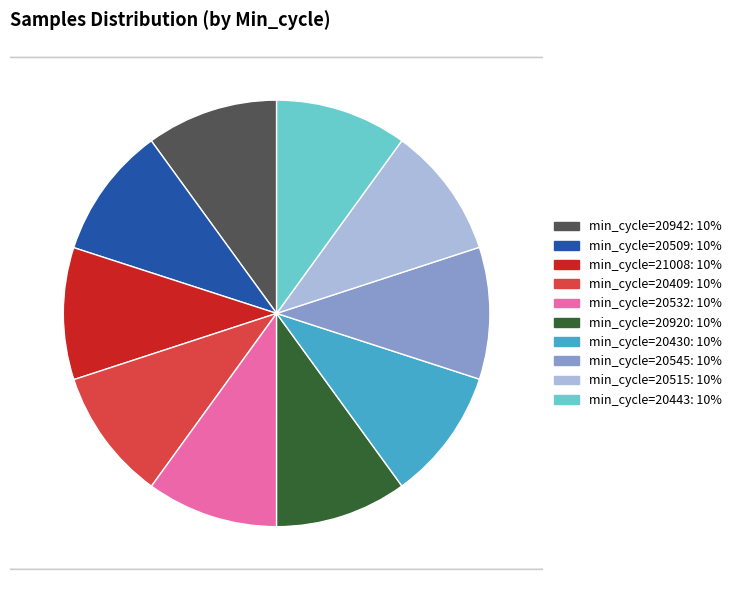

How many segments does this pie chart have?

10